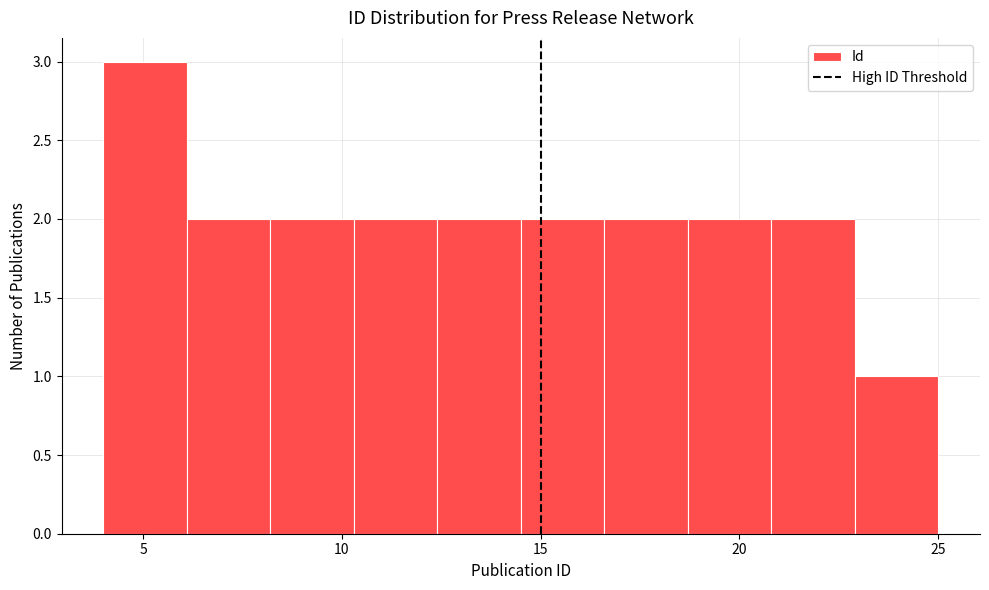

Reading left to right, transcribe this chart: for each bar, give the range it covers on the x-axis and its height. Neither the bar edges nor the heights are printed on the chart, so give them approximately, as read against the axes.

4.0 to 6.1: 3
6.1 to 8.2: 2
8.2 to 10.3: 2
10.3 to 12.4: 2
12.4 to 14.5: 2
14.5 to 16.6: 2
16.6 to 18.7: 2
18.7 to 20.8: 2
20.8 to 22.9: 2
22.9 to 25.0: 1